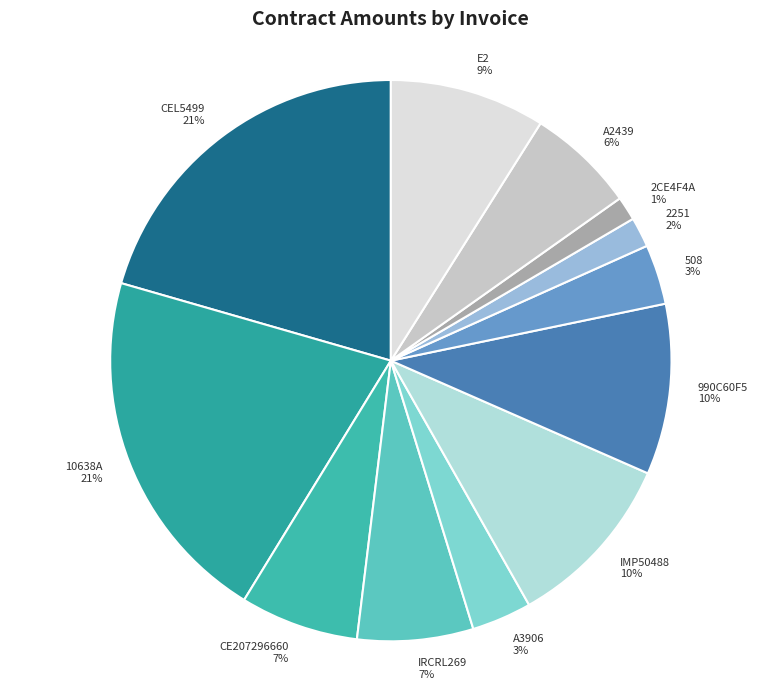

To the nearest percent, what percentage of the pie is IRCRL269?

7%